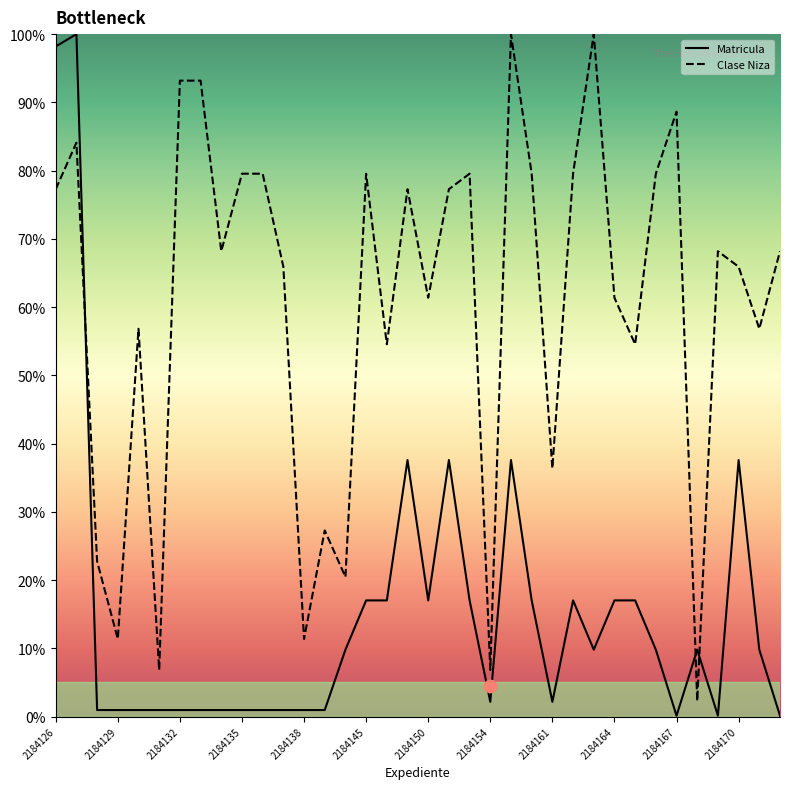

Is the value of Matricula at 2184131 greater than the value of Clase Niza at 2184135?

No